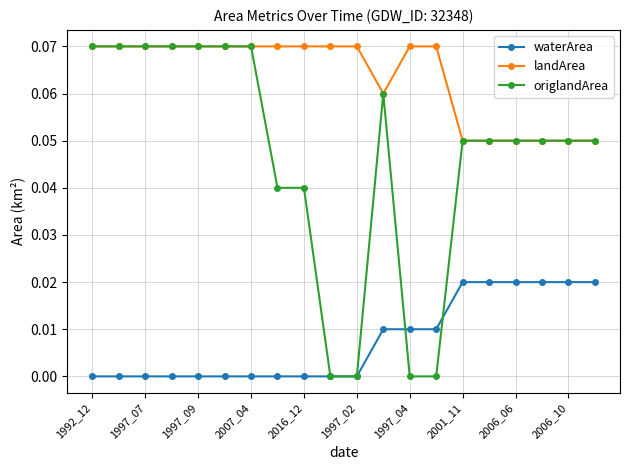

After their last crossing, which series has the higher values: origlandArea or waterArea?

origlandArea